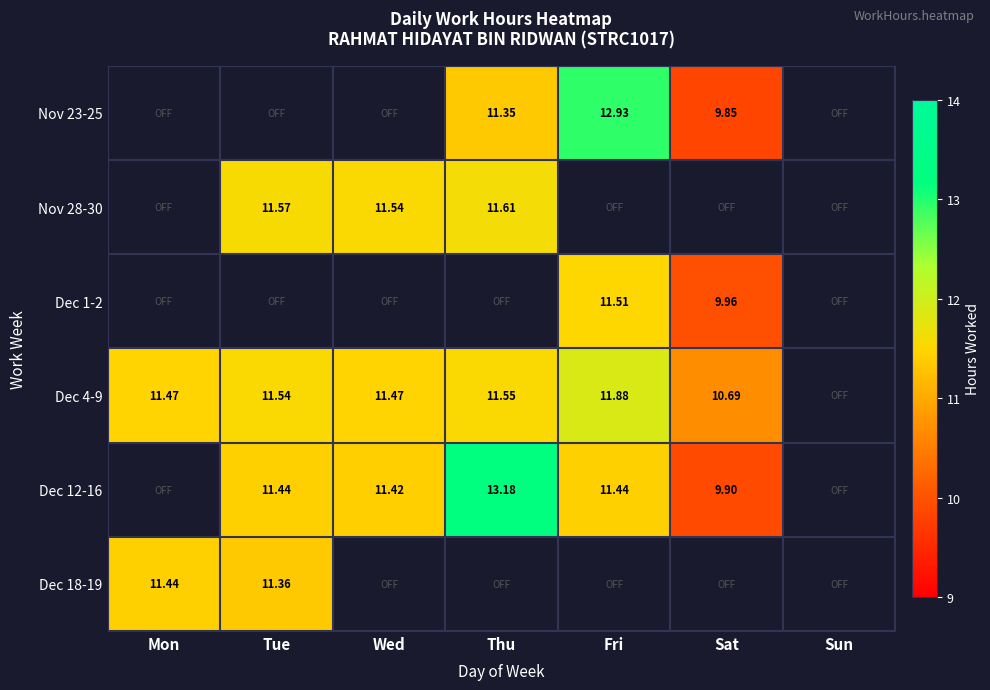

How many values in Dec 1-2 are above zero?

2